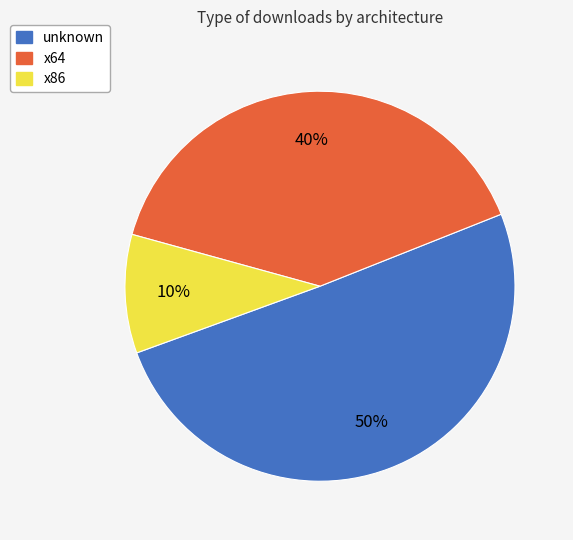

To the nearest percent, what is the average slice percentage?

33%